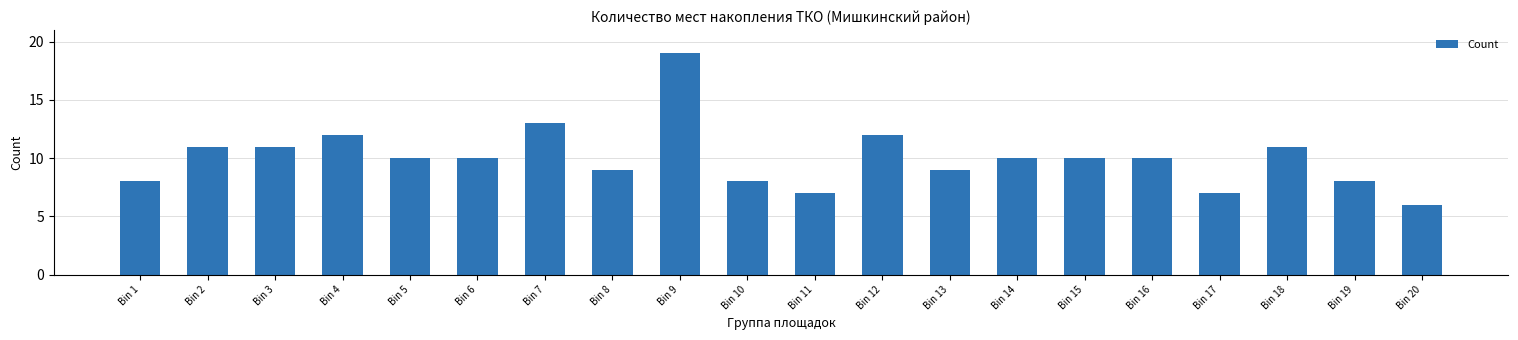

Read the value at Bin 12.

12